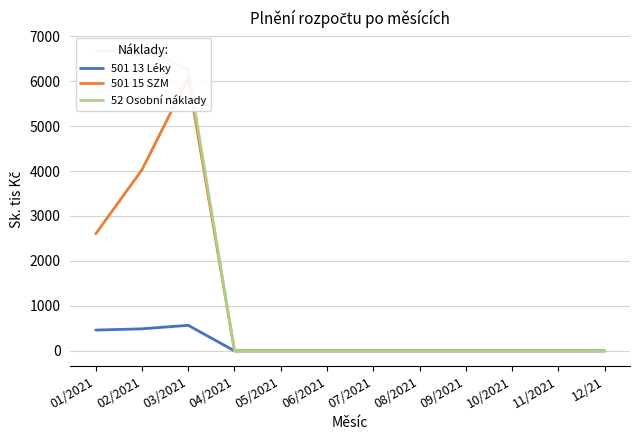

True or false: 501 15 SZM and 52 Osobní náklady intersect in this chart.

False